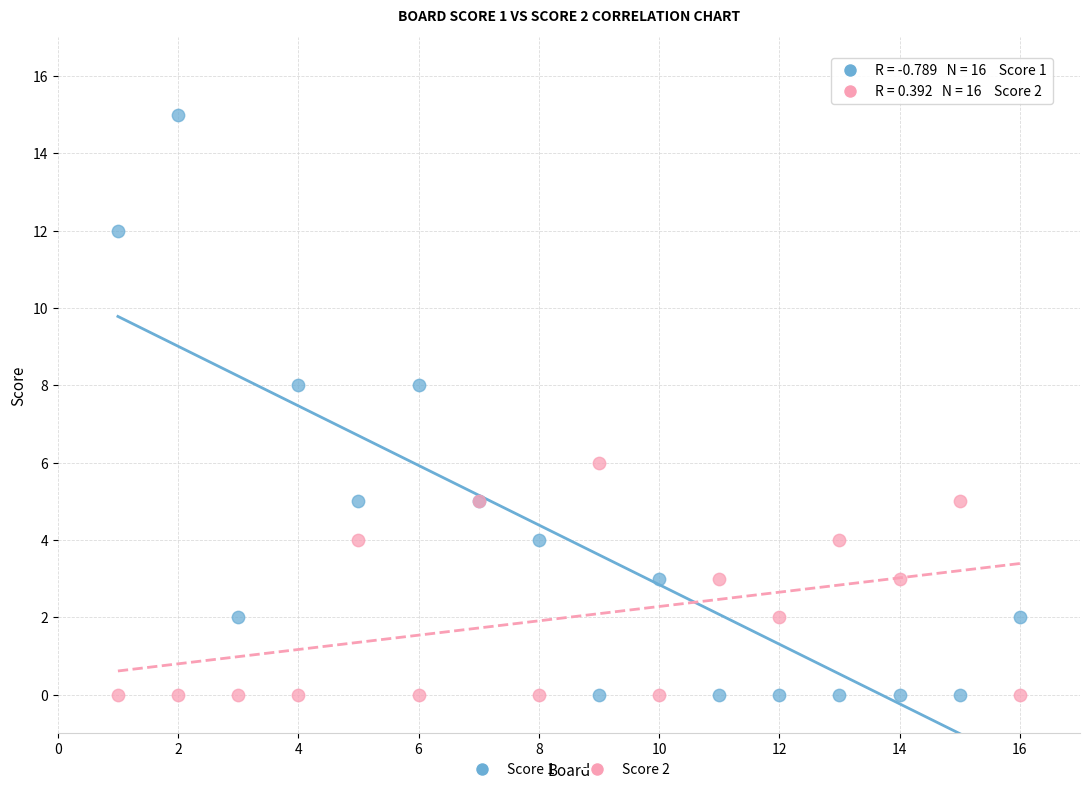

Which series has the widest spread of Y values?

Score 1